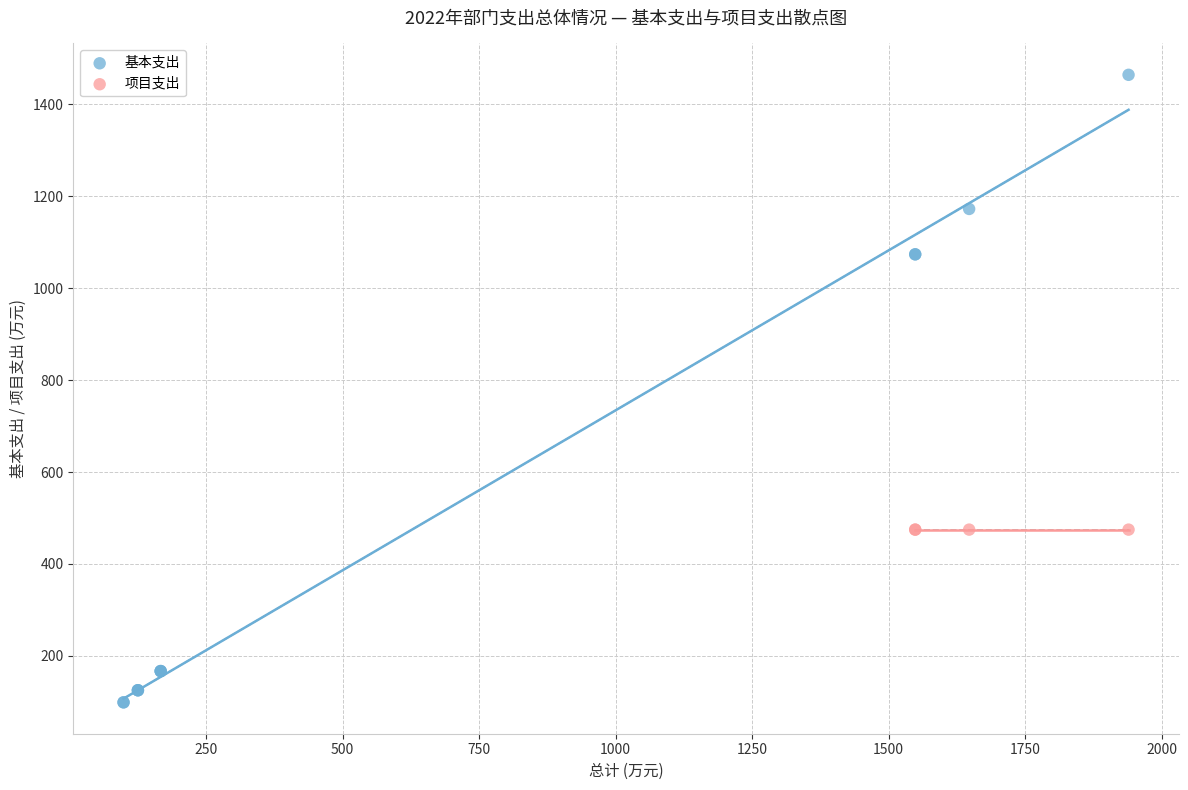

Which series contains the lowest Y value?

基本支出